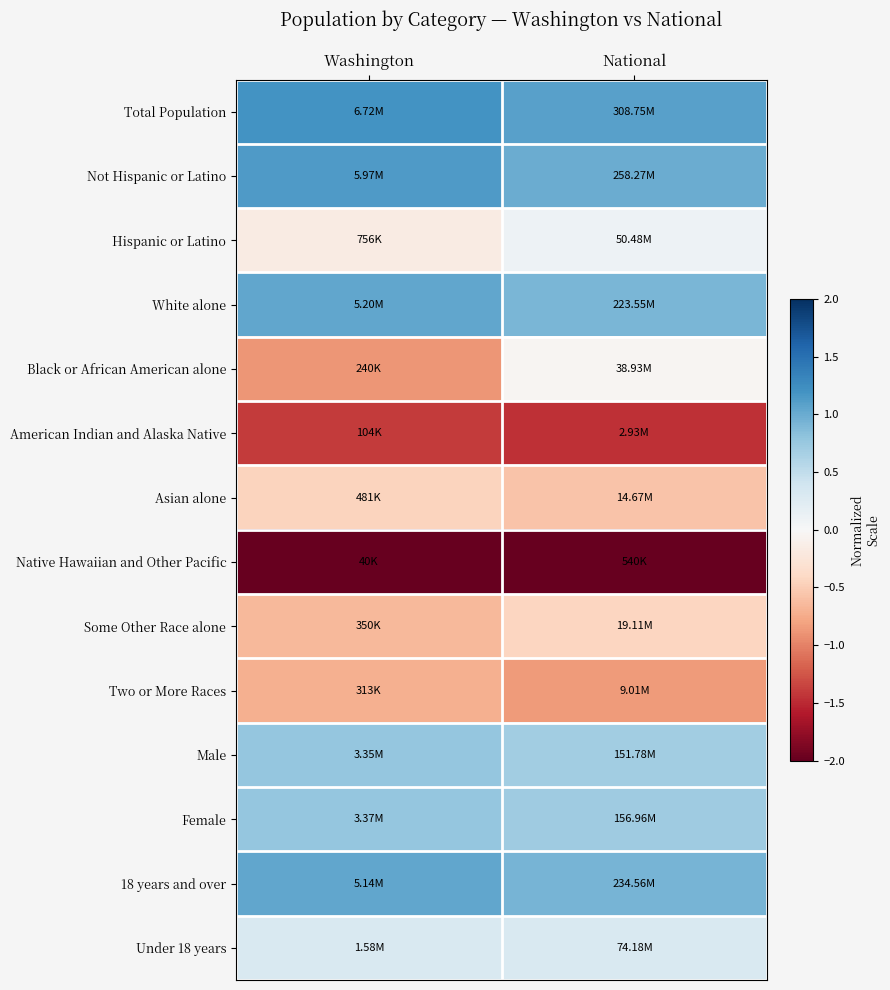

Reading left to right, extract all data points from this chart.

Total Population: Washington=1.2	National=1.1
Not Hispanic or Latino: Washington=1.1	National=1.0
Hispanic or Latino: Washington=-0.2	National=0.1
White alone: Washington=1.0	National=0.9
Black or African American alone: Washington=-0.9	National=-0.0
American Indian and Alaska Native: Washington=-1.4	National=-1.5
Asian alone: Washington=-0.4	National=-0.6
Native Hawaiian and Other Pacific: Washington=-2.0	National=-2.4
Some Other Race alone: Washington=-0.6	National=-0.4
Two or More Races: Washington=-0.7	National=-0.8
Male: Washington=0.8	National=0.7
Female: Washington=0.8	National=0.7
18 years and over: Washington=1.0	National=0.9
Under 18 years: Washington=0.3	National=0.3